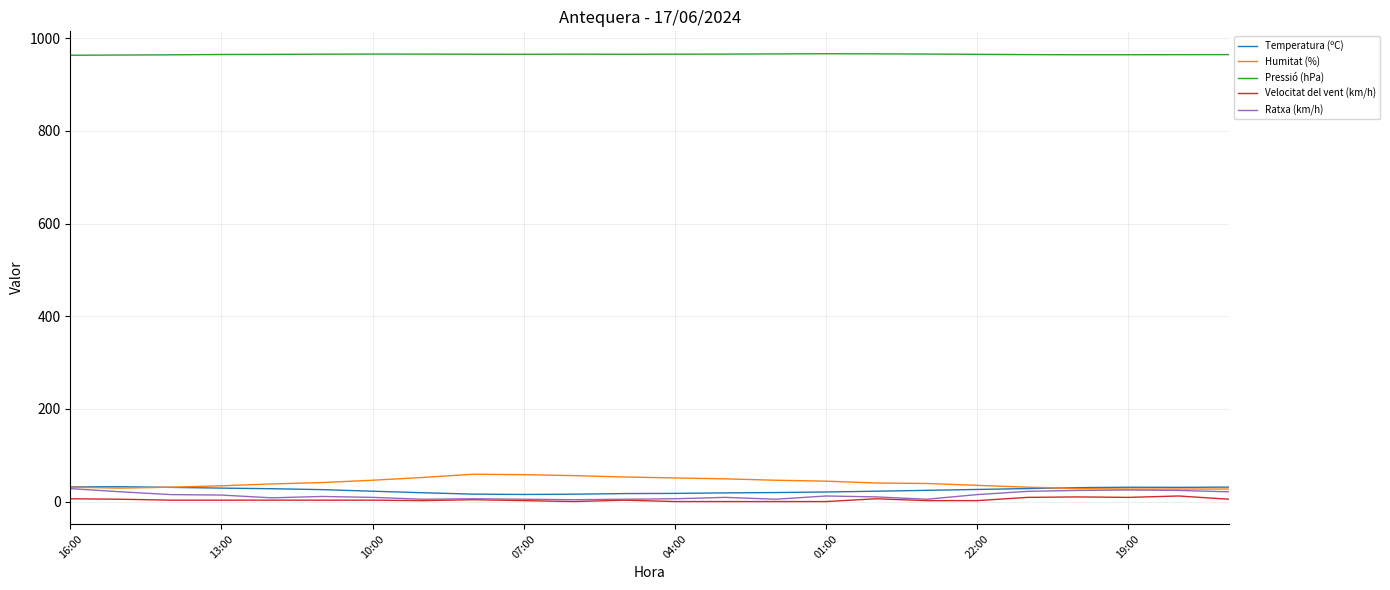

True or false: Temperatura (ºC) and Pressió (hPa) intersect in this chart.

False